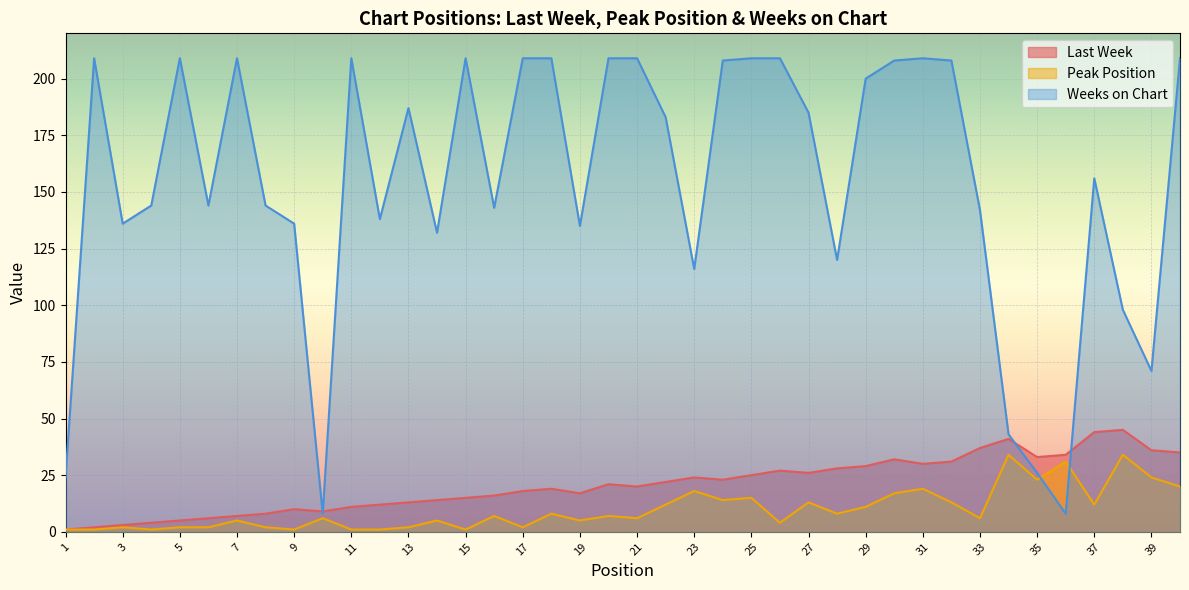

Which series has the largest range (max minus min)?

Weeks on Chart